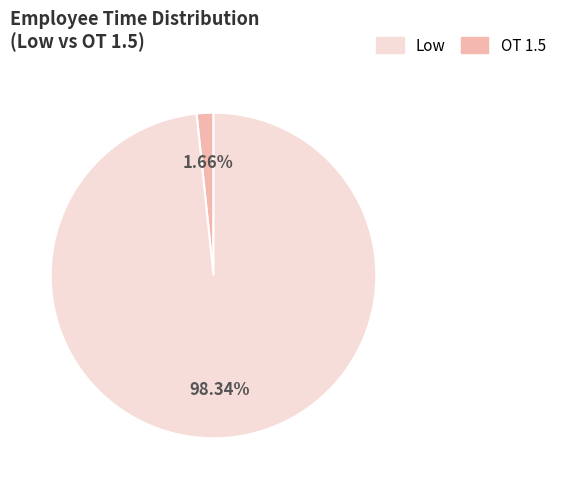

Is there a majority slice in this chart?

Yes